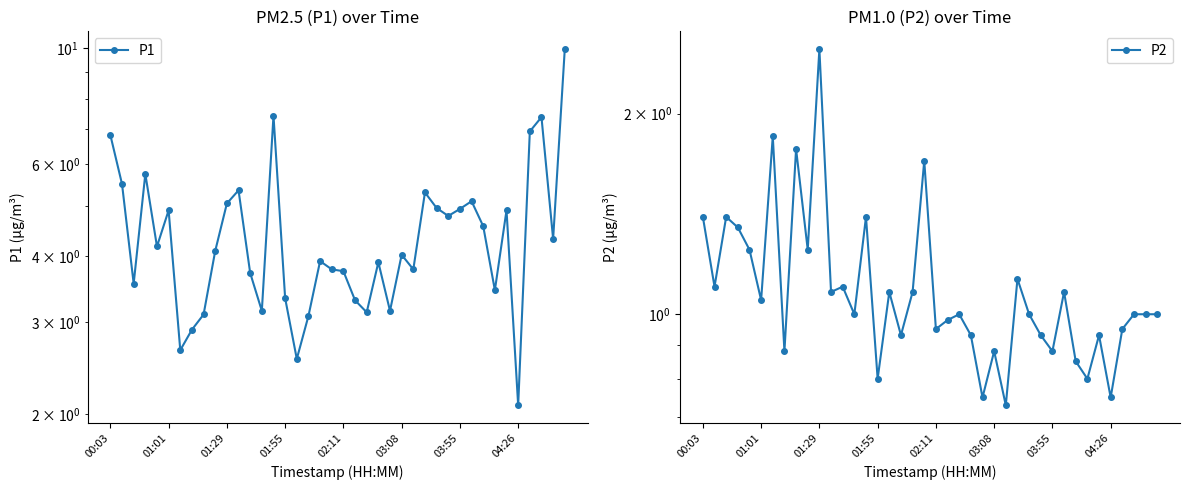

What is the approximate value of P2 at 37?

1.0